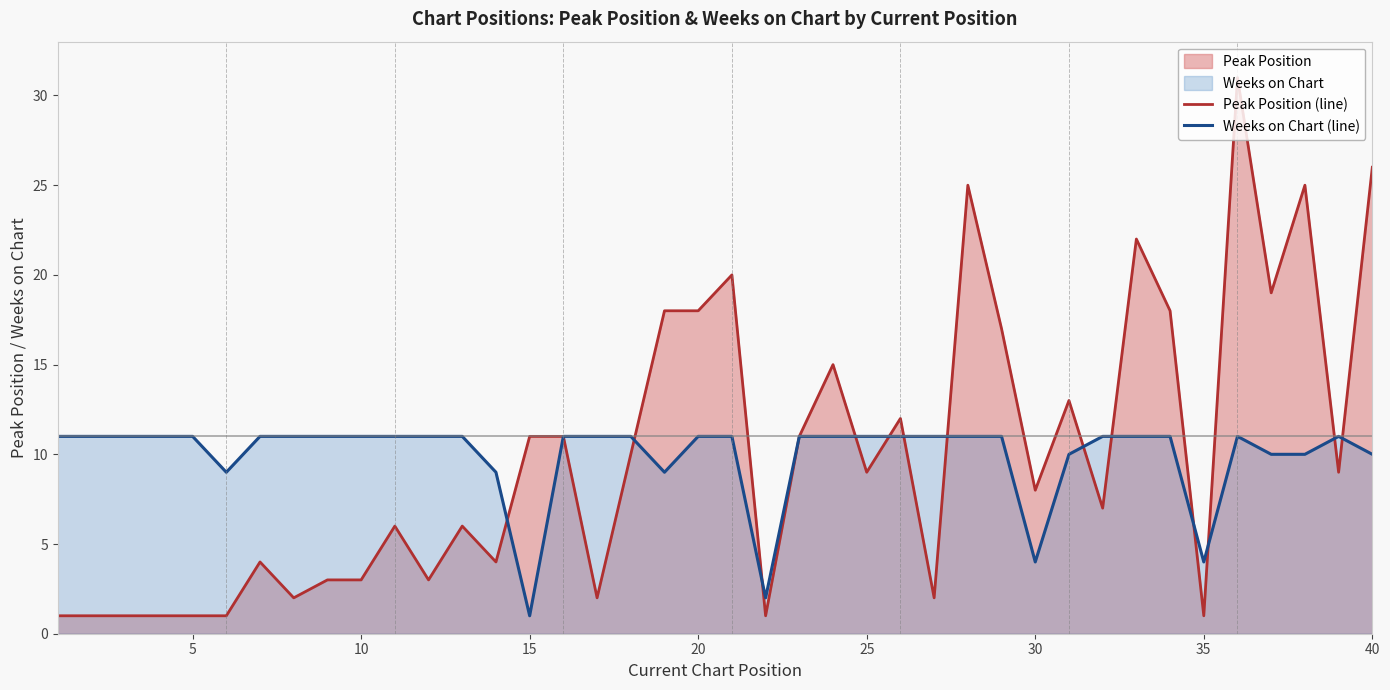

True or false: Weeks on Chart (line) has a value of 4 at 30.

True